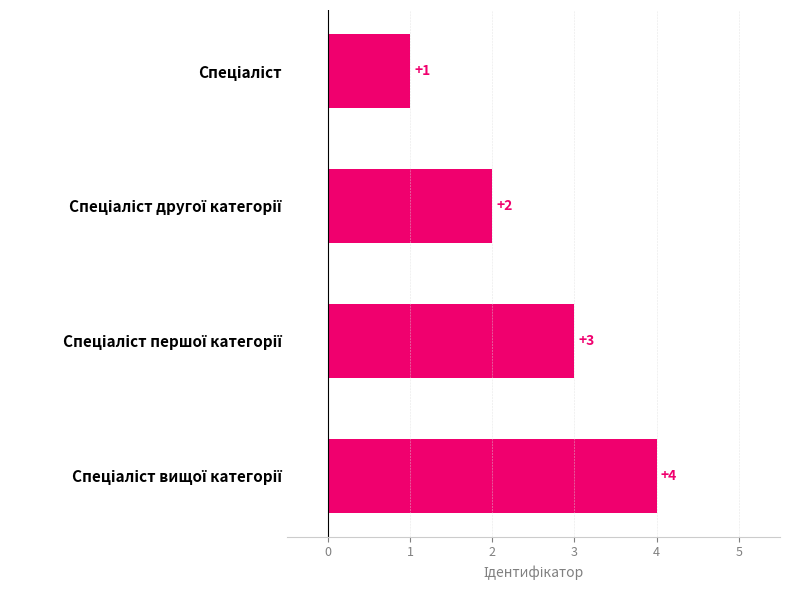

What is the value of the 3rd bar from the top?

3